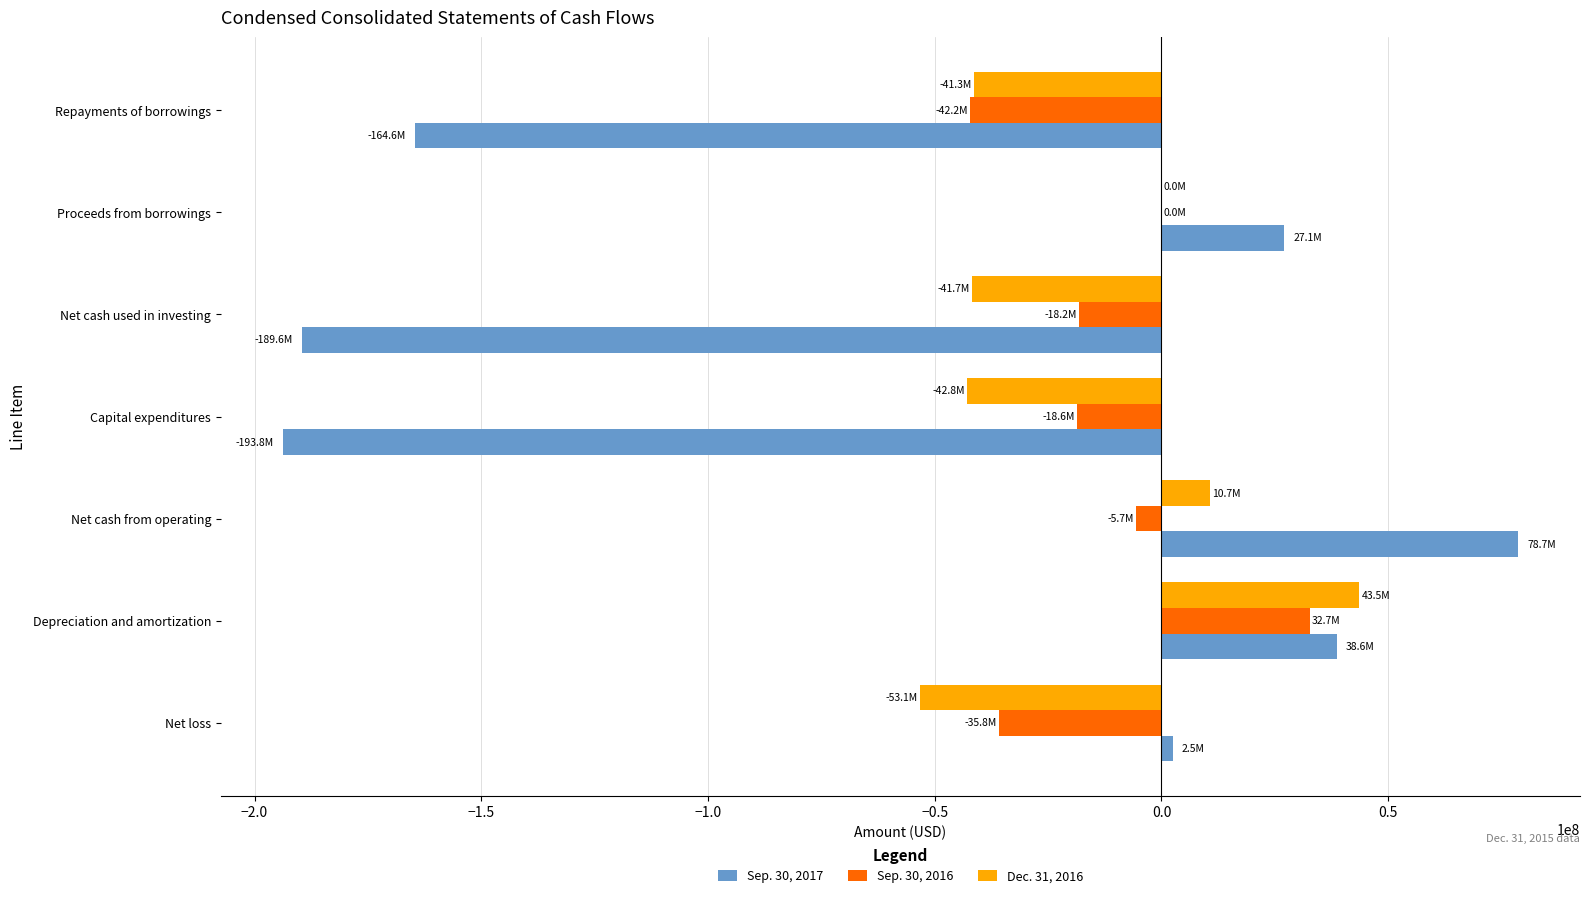

What is the highest value of the Sep. 30, 2016 series?

32669000